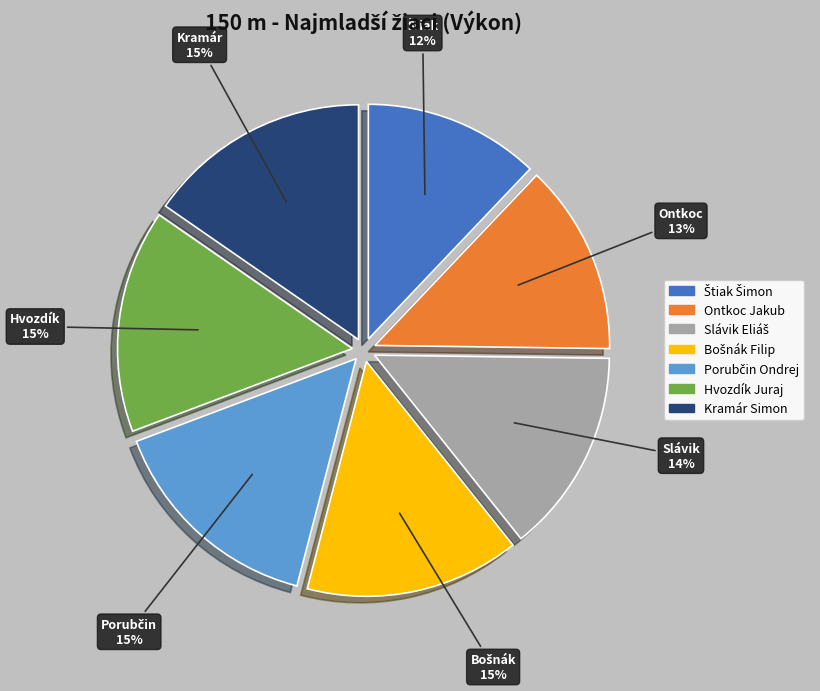

True or false: Hvozdík Juraj accounts for 15% of the total.

True